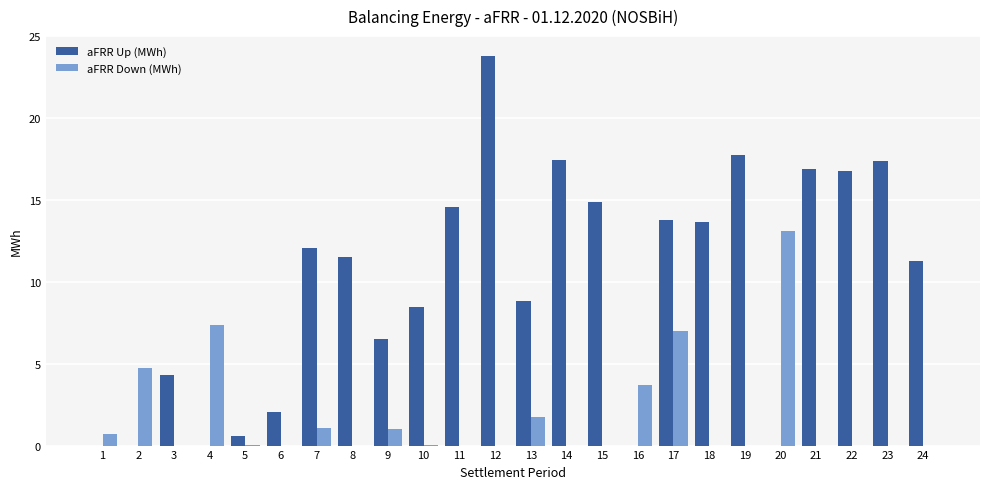

At which label does aFRR Up (MWh) first exceed 11?

7